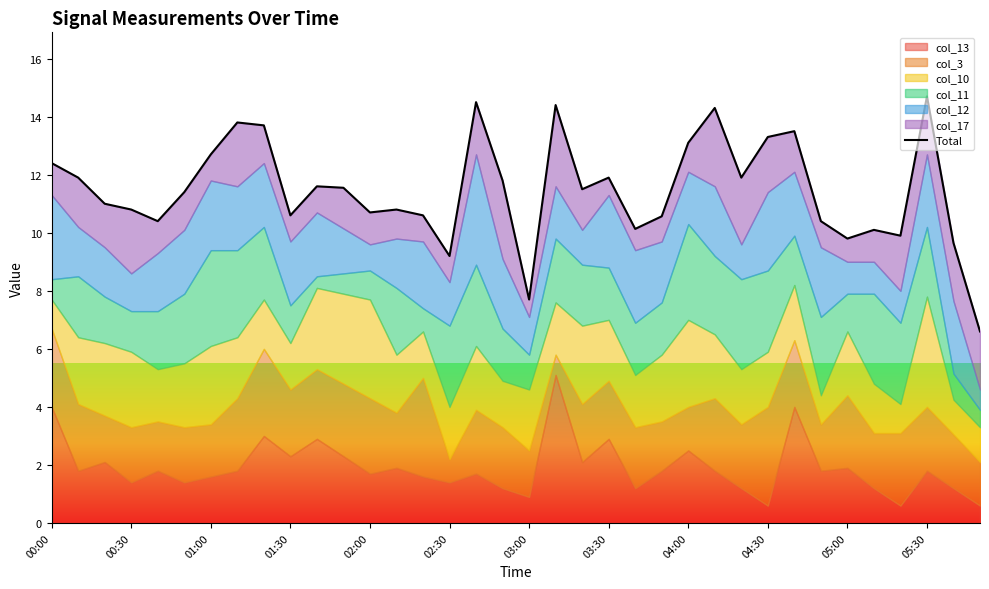

How many lines are shown in the chart?

1